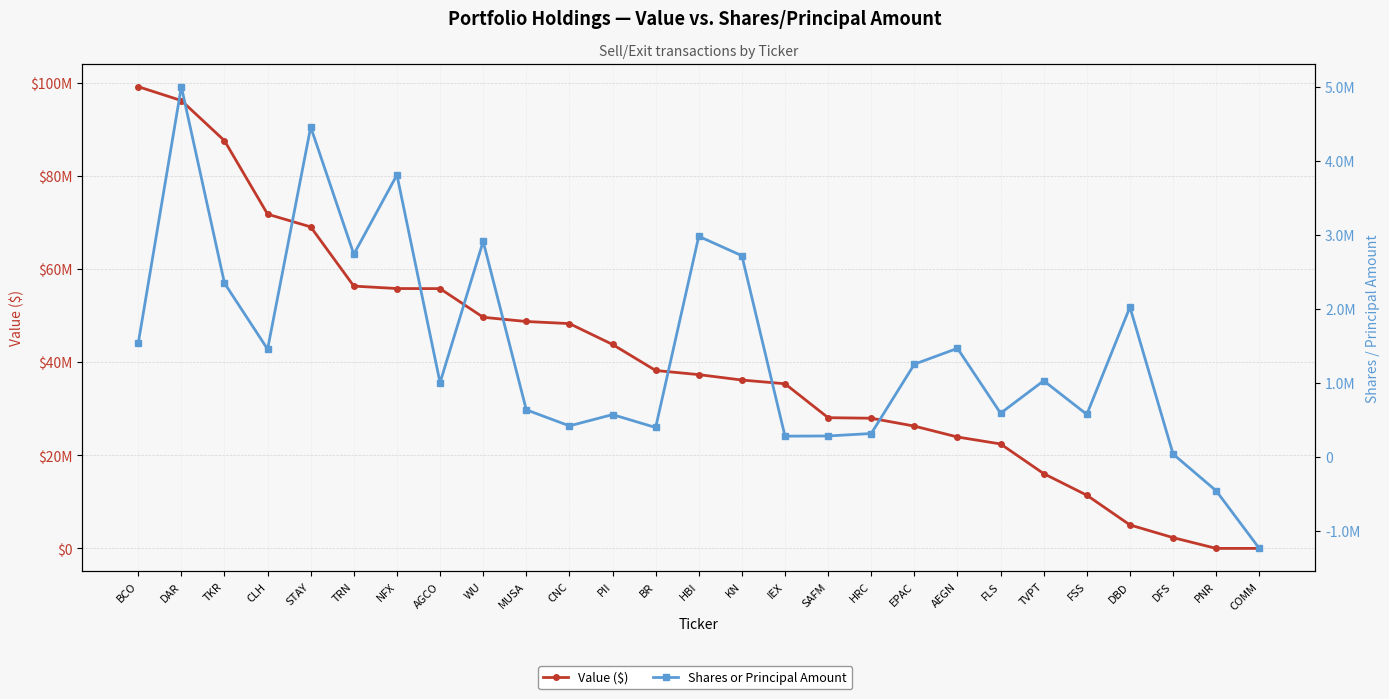

What is the difference between the maximum and minimum values in the Shares or Principal Amount series?

6234488